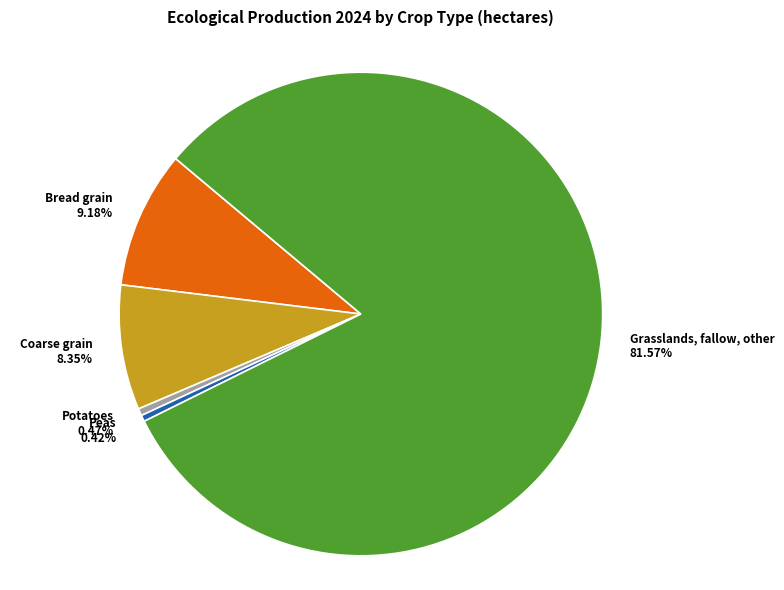

Rank the categories by value from highest to lowest.

Grasslands, fallow, other, Bread grain, Coarse grain, Potatoes, Peas